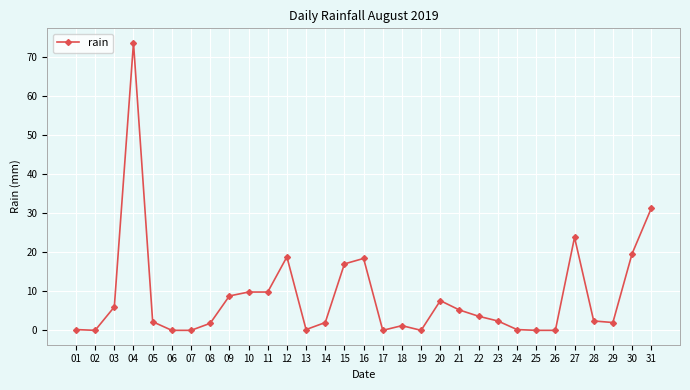

Which has a higher value, 28 or 11?

11